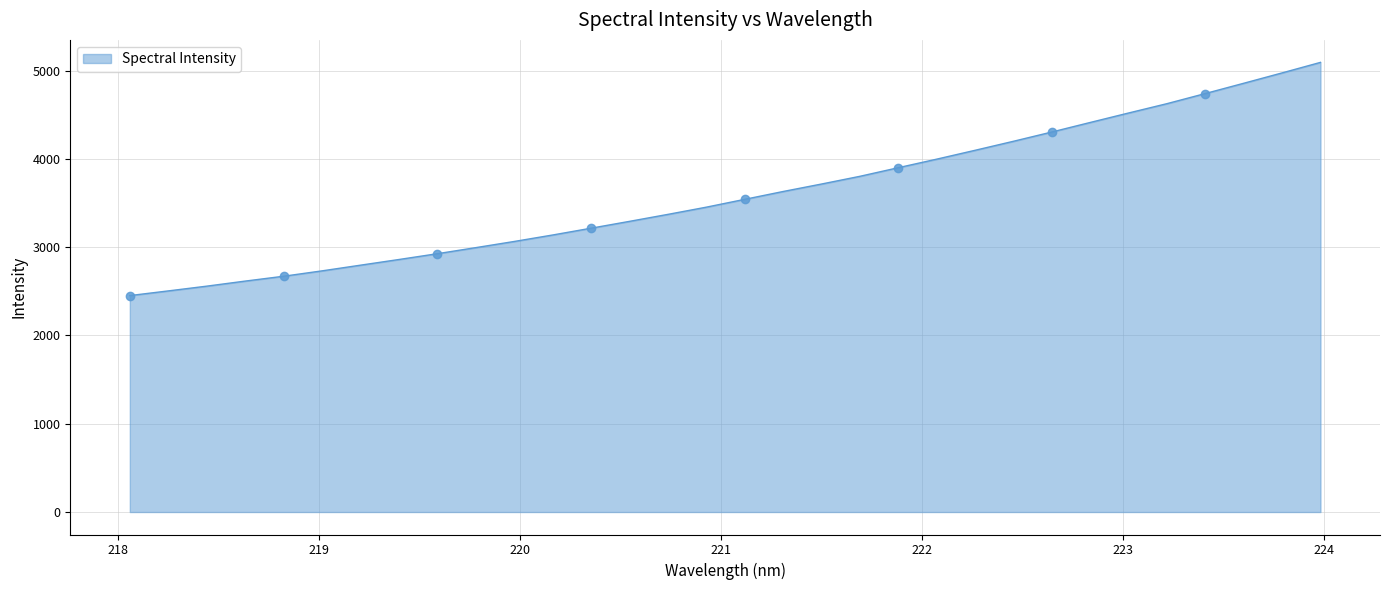

Rank the categories by value from lowest to highest.

218.0596, 218.2508, 218.442, 218.6332, 218.8244, 219.0156, 219.2067, 219.3979, 219.589, 219.7801, 219.9712, 220.1623, 220.3533, 220.5444, 220.7354, 220.9264, 221.1174, 221.3083, 221.4993, 221.6902, 221.8812, 222.0721, 222.263, 222.4538, 222.6447, 222.8355, 223.0264, 223.2172, 223.408, 223.5987, 223.7895, 223.9802